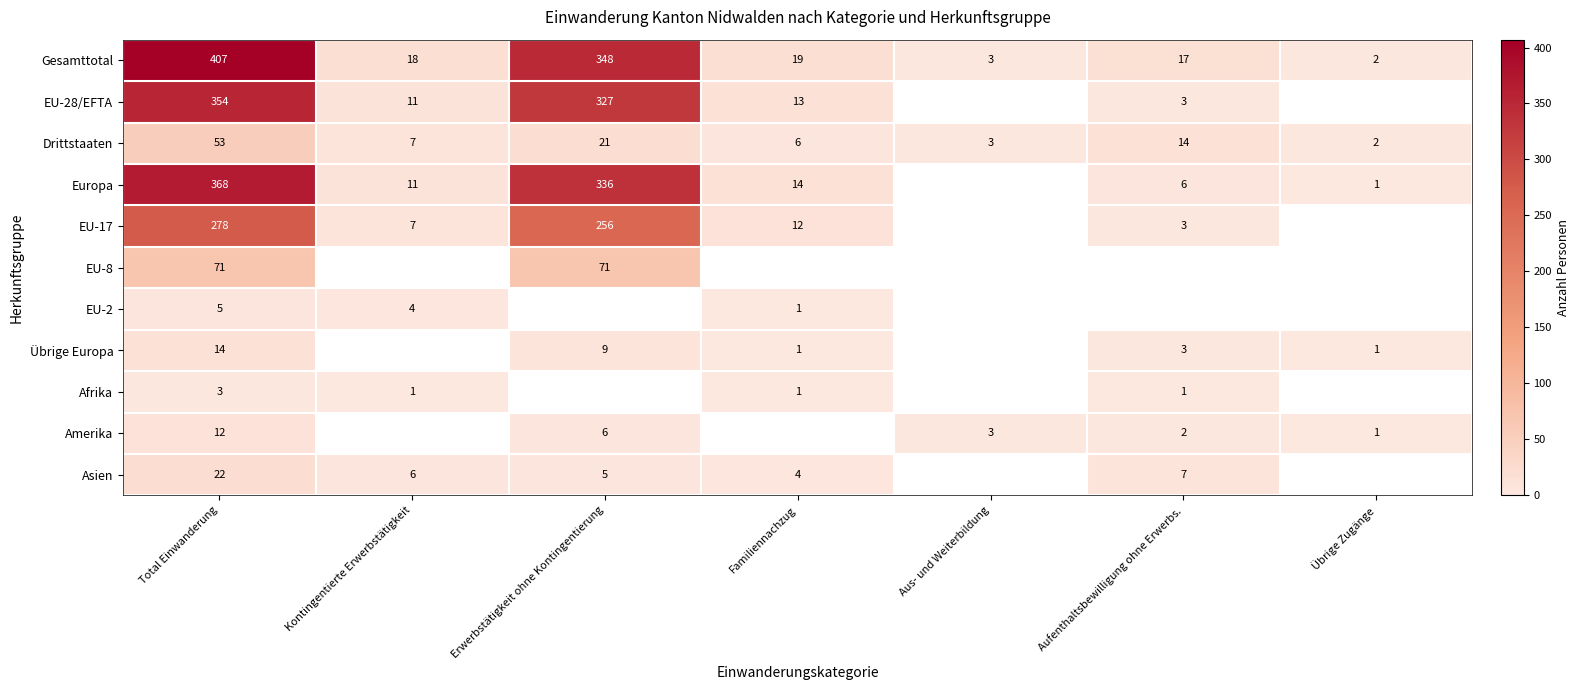

Which has a higher value, Familiennachzug or Aus- und Weiterbildung?

Familiennachzug